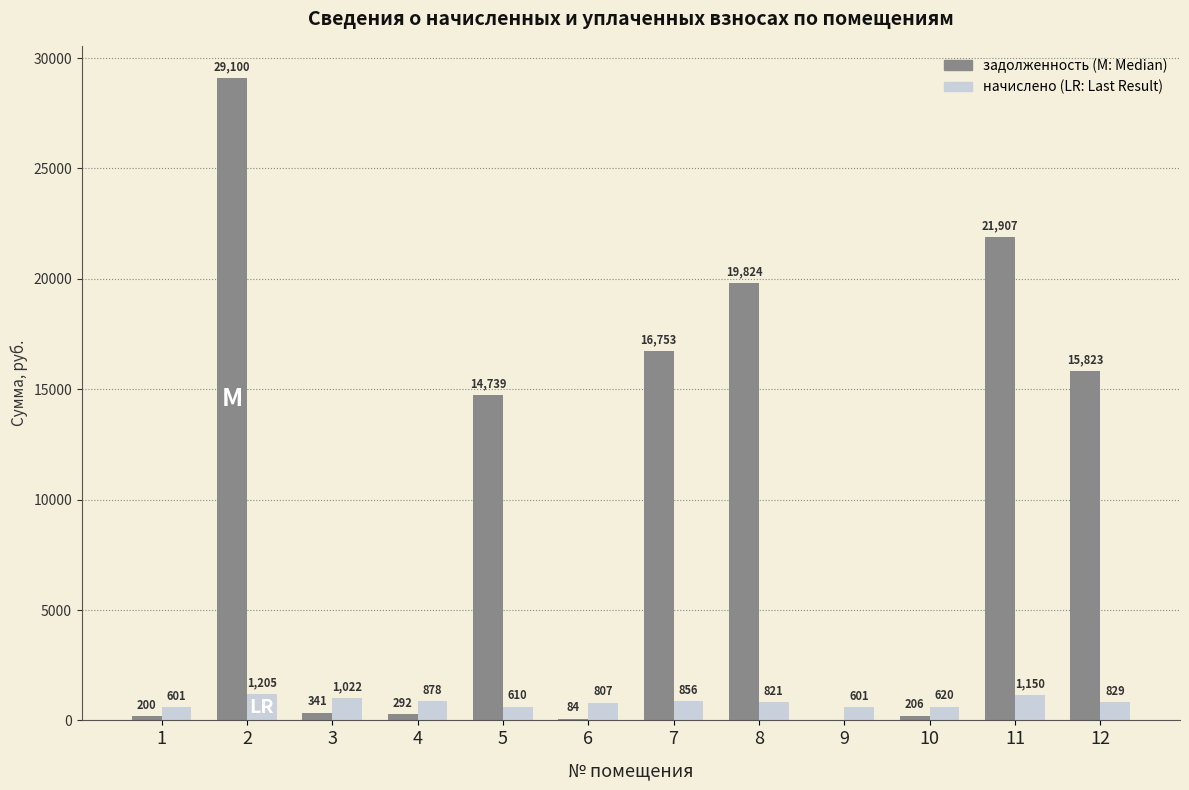

What is the total value across all series at 4?

1170.0